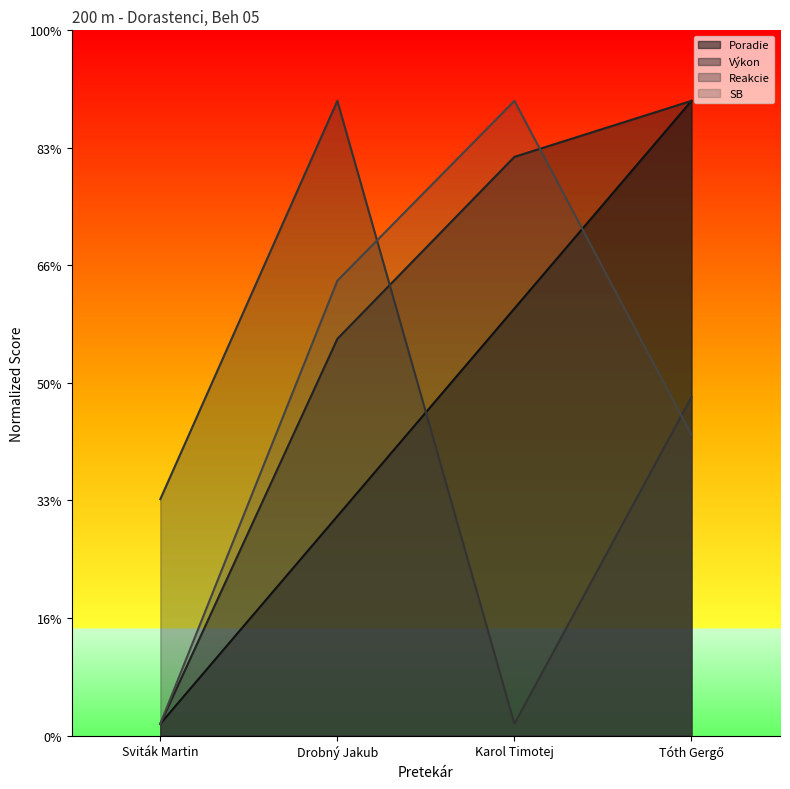

The value of Výkon at Tóth Gergő is 27.0. True or false?

True